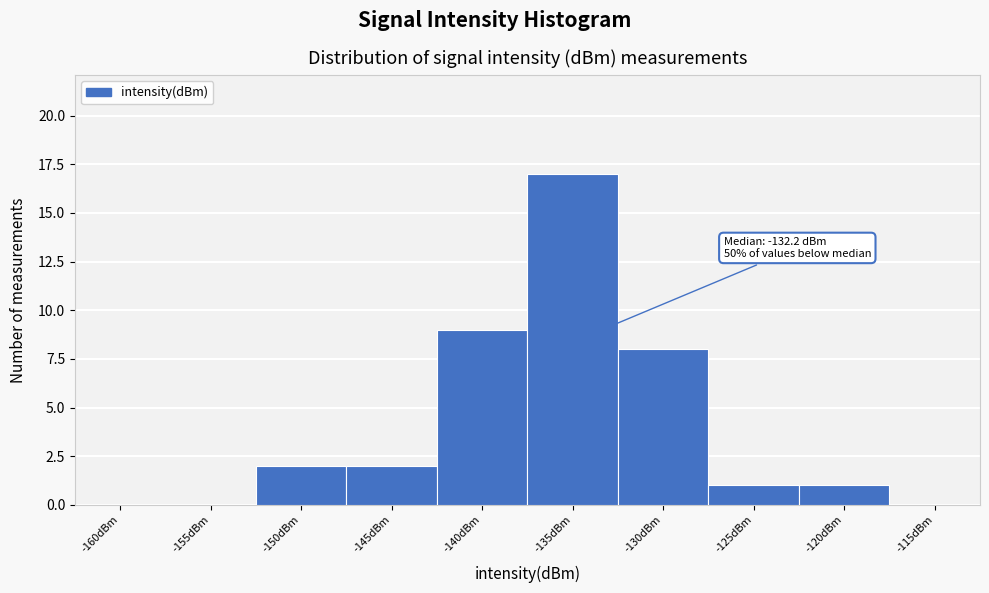

Reading left to right, what are all the values shown in this chart?

-160dBm=0	-155dBm=0	-150dBm=2	-145dBm=2	-140dBm=9	-135dBm=17	-130dBm=8	-125dBm=1	-120dBm=1	-115dBm=0